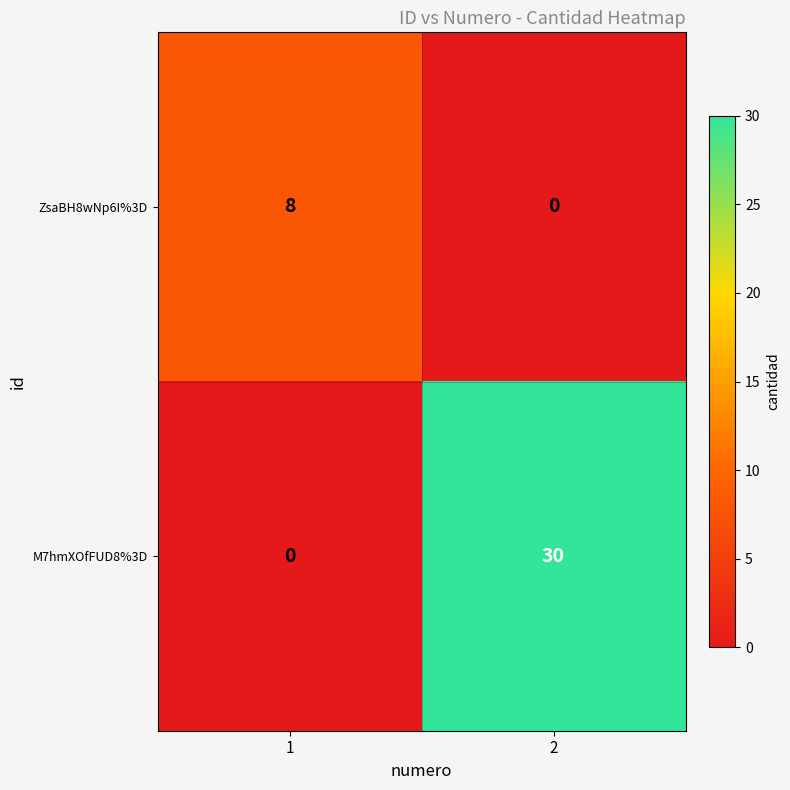

Reading left to right, what are all the values shown in this chart?

ZsaBH8wNp6I%3D: 8	0
M7hmXOfFUD8%3D: 0	30